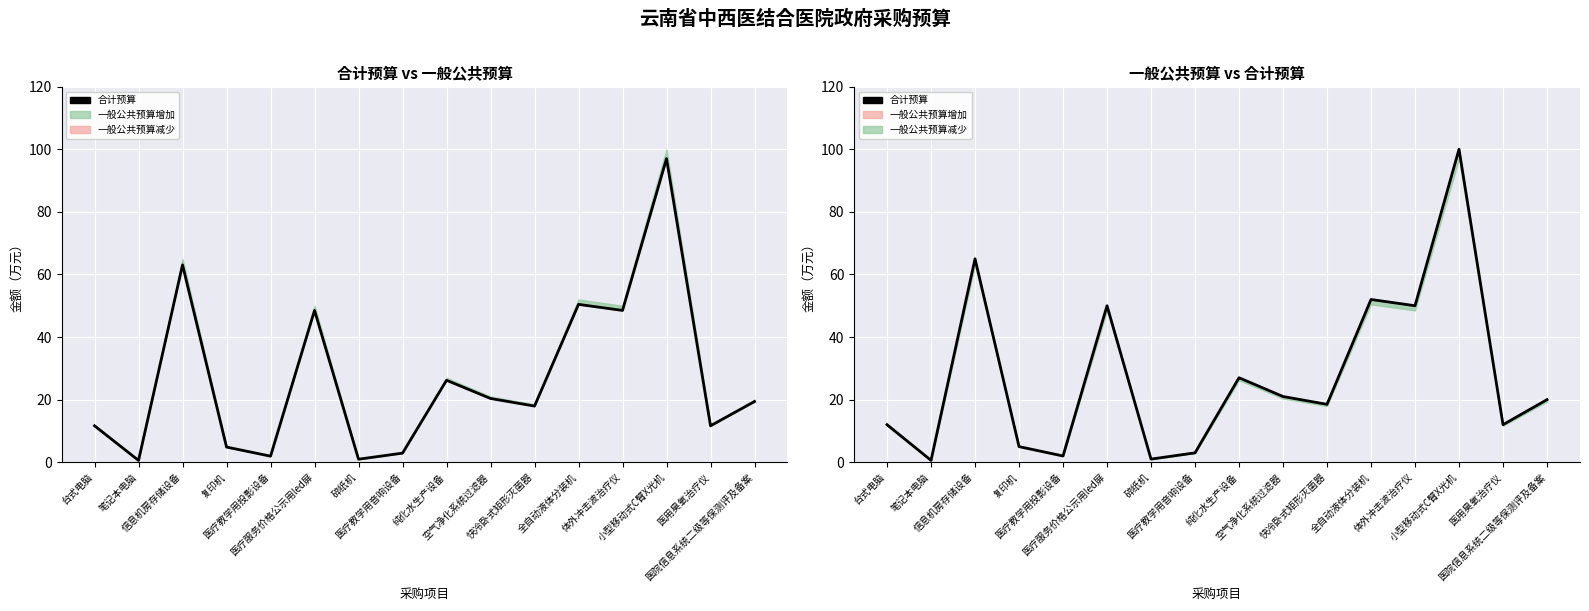

What is the difference between the maximum and minimum values?

99.4